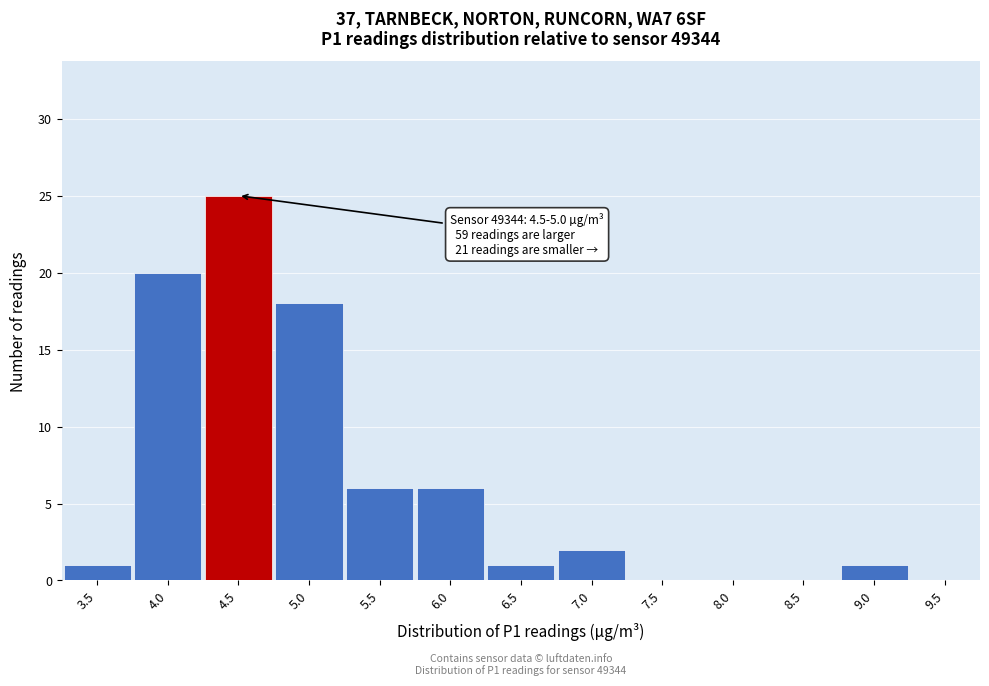

Reading left to right, extract all data points from this chart.

3.5=1	4.0=20	4.5=25	5.0=18	5.5=6	6.0=6	6.5=1	7.0=2	7.5=0	8.0=0	8.5=0	9.0=1	9.5=0